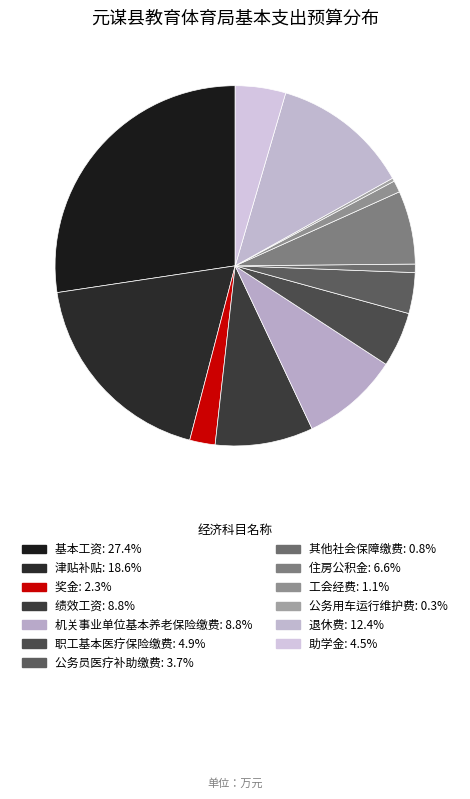

Count the number of slices in the pie.

13